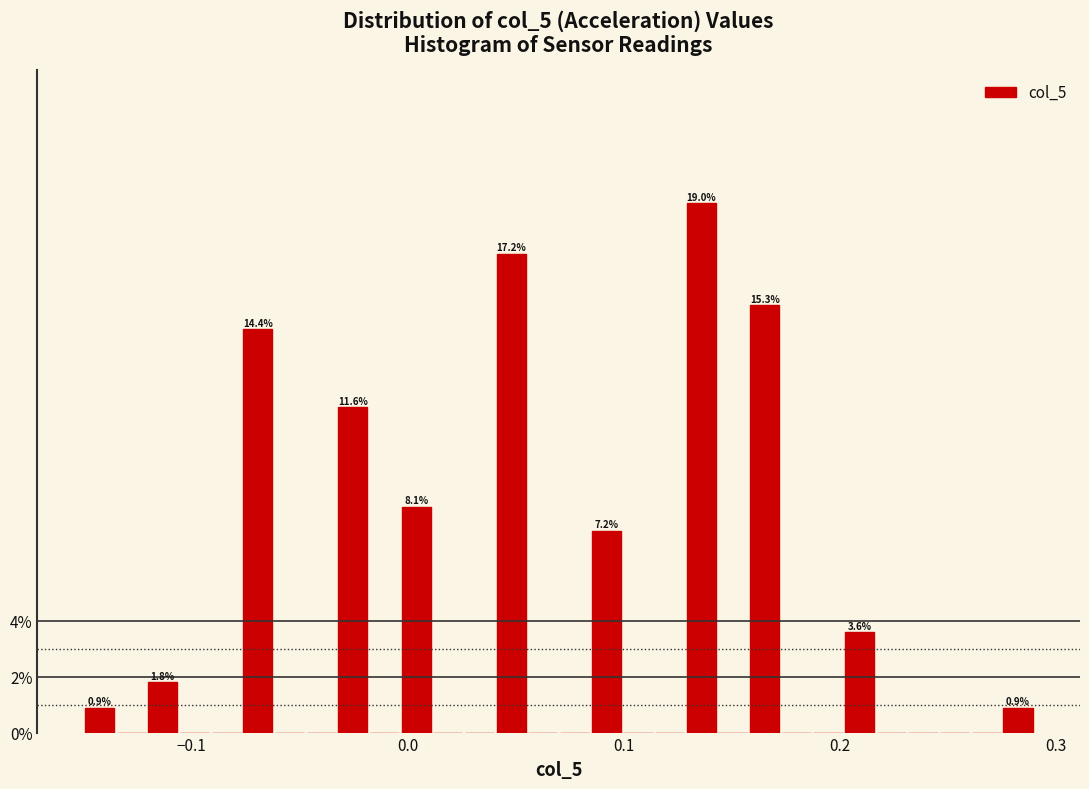

Around what value on the x-axis is the tallest bar? Give the approximate position of its centre, as read against the axis.

0.14